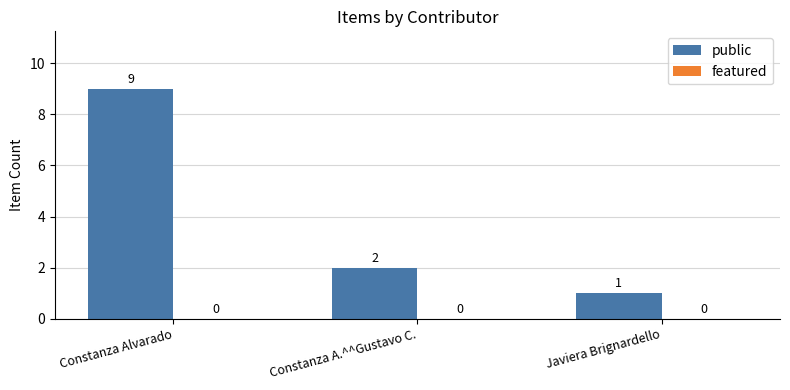

True or false: the data shows 2 at Constanza A.^^Gustavo C..

True